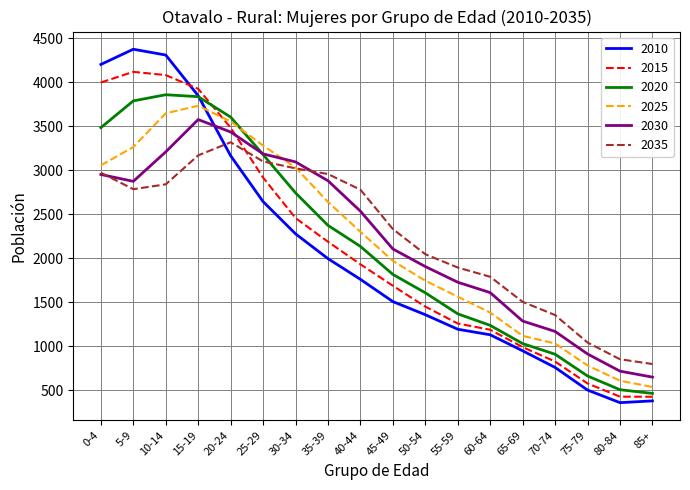

The value of 2015 at 75-79 is 576. True or false?

True